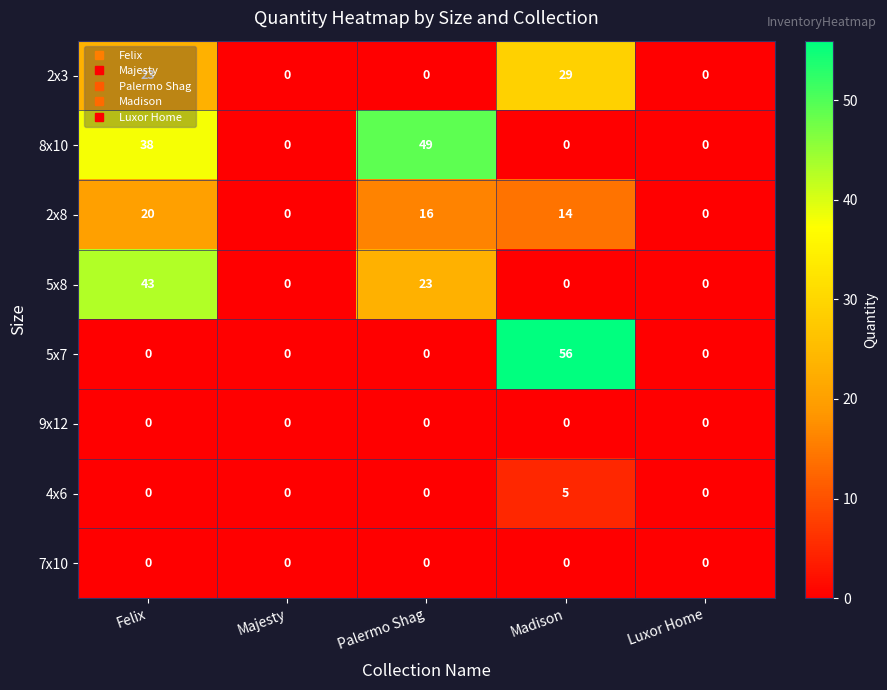

At which category does the chart reach its peak across all series?

Madison